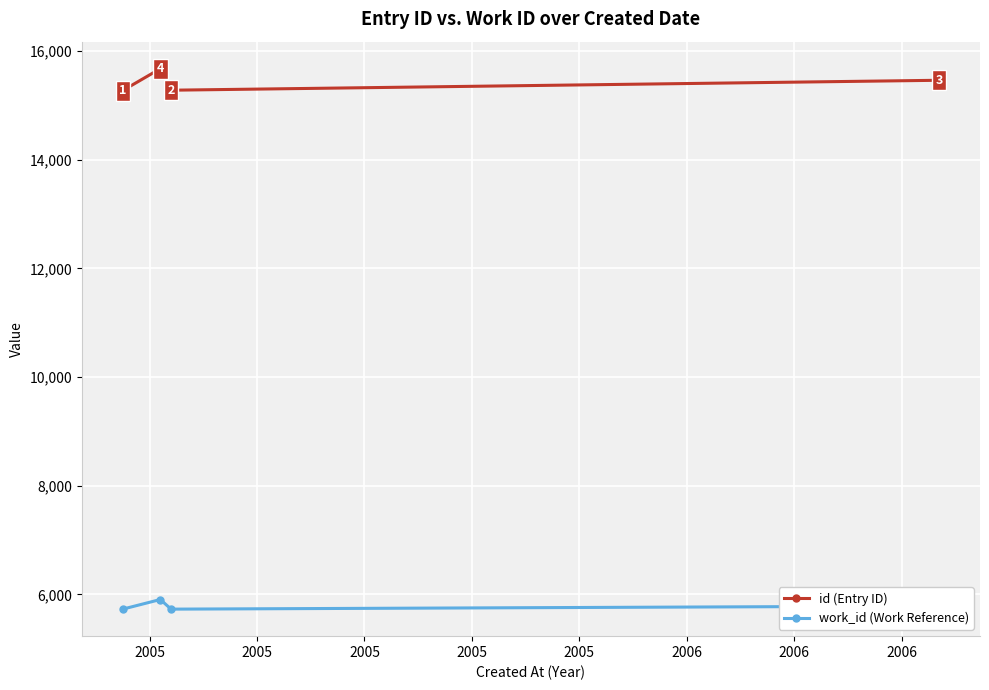

How many data points in work_id (Work Reference) are above 5787?

1